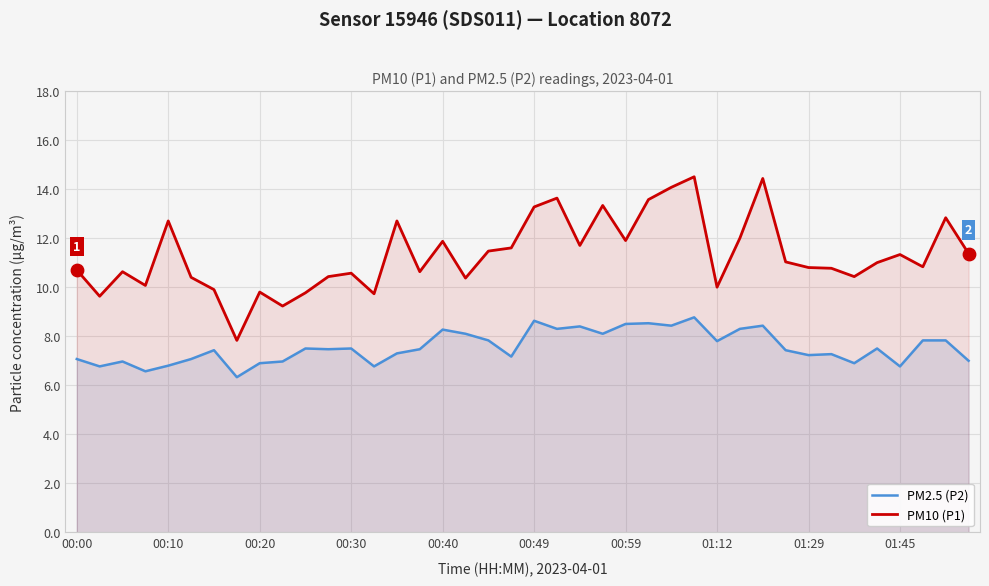

Which series has the largest total across all categories?

PM10 (P1)